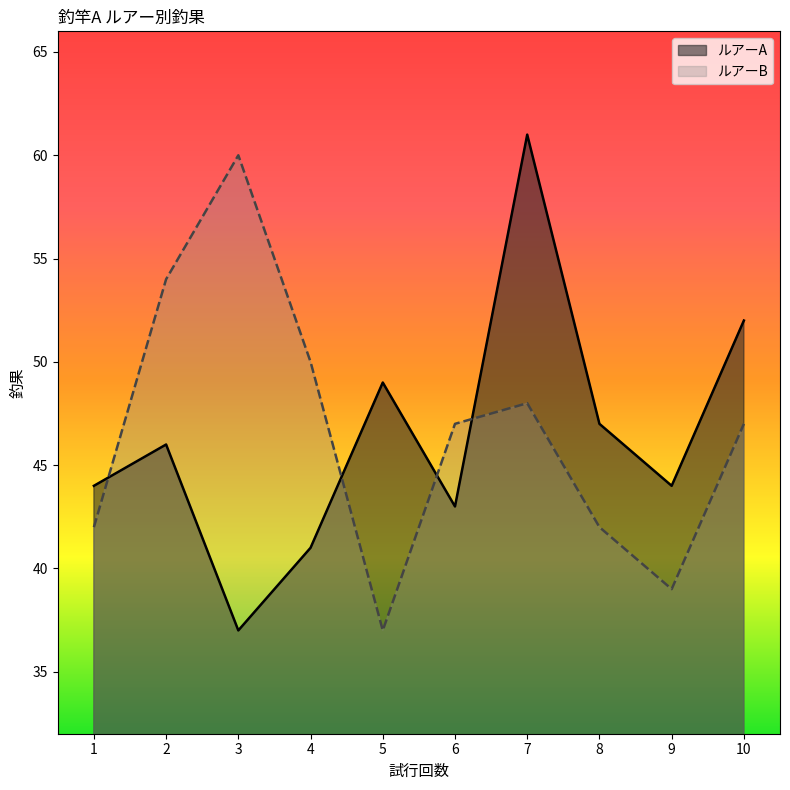

Reading right to left, list all the values displayed in this chart.

ルアーA: 52	44	47	61	43	49	41	37	46	44
ルアーB: 47	39	42	48	47	37	50	60	54	42